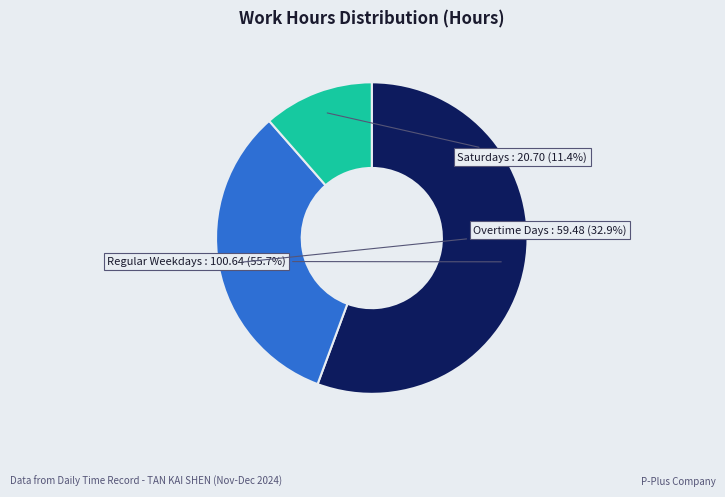

What is the ratio of the value at Overtime Days to the value at Saturdays?

2.9